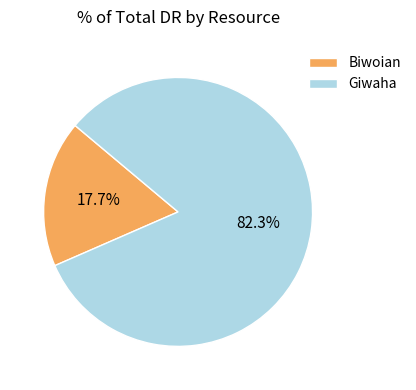

Which slice represents more than half of the pie?

Giwaha